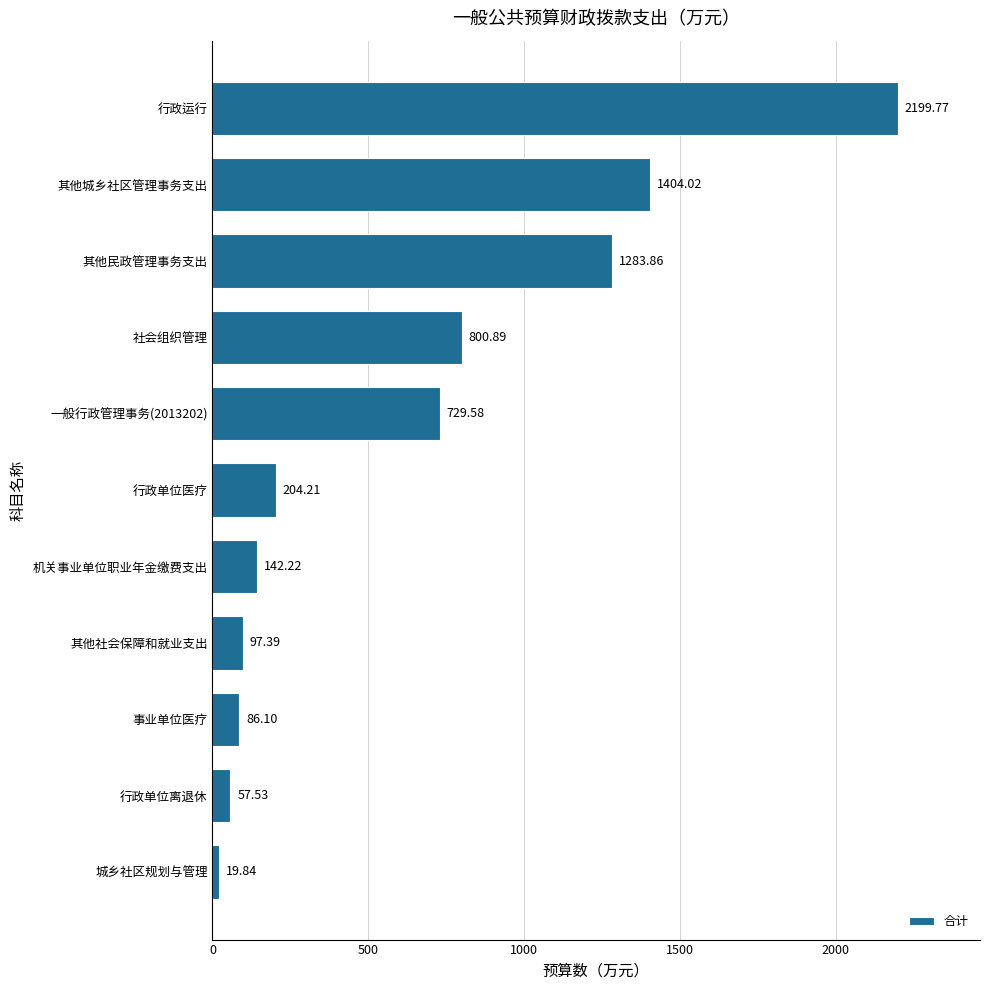

Where is the data nearest to the value 1109?

其他民政管理事务支出